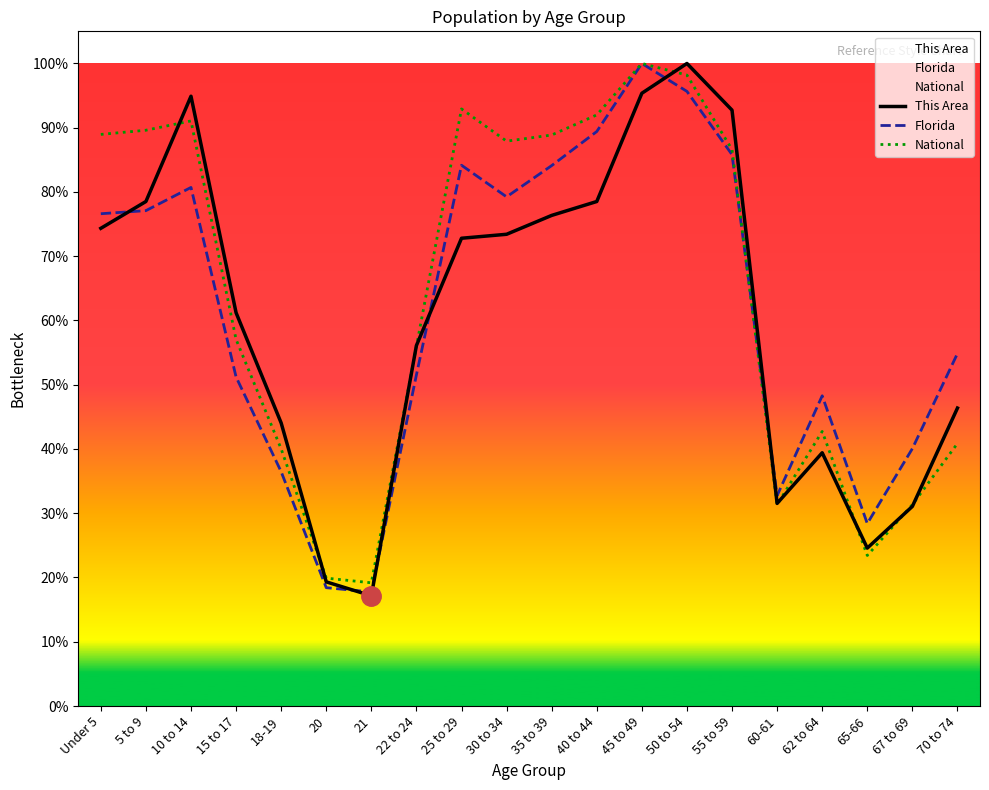

At how many categories does at least one series exceed 0?

20